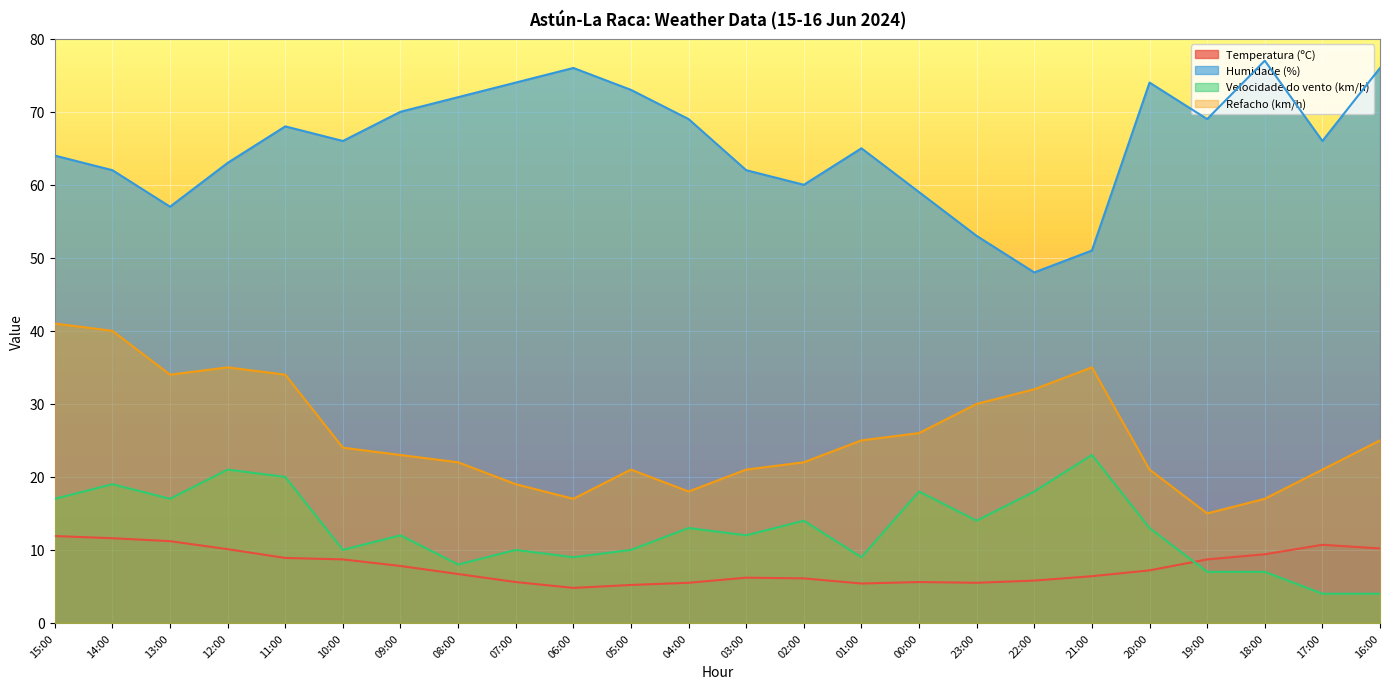

Reading right to left, list all the values displayed in this chart.

Temperatura (ºC): 10.2	10.7	9.4	8.7	7.2	6.4	5.8	5.5	5.6	5.4	6.1	6.2	5.5	5.2	4.8	5.6	6.7	7.8	8.7	8.9	10.1	11.2	11.6	11.9
Humidade (%): 76.0	66.0	77.0	69.0	74.0	51.0	48.0	53.0	59.0	65.0	60.0	62.0	69.0	73.0	76.0	74.0	72.0	70.0	66.0	68.0	63.0	57.0	62.0	64.0
Velocidade do vento (km/h): 4.0	4.0	7.0	7.0	13.0	23.0	18.0	14.0	18.0	9.0	14.0	12.0	13.0	10.0	9.0	10.0	8.0	12.0	10.0	20.0	21.0	17.0	19.0	17.0
Refacho (km/h): 25.0	21.0	17.0	15.0	21.0	35.0	32.0	30.0	26.0	25.0	22.0	21.0	18.0	21.0	17.0	19.0	22.0	23.0	24.0	34.0	35.0	34.0	40.0	41.0